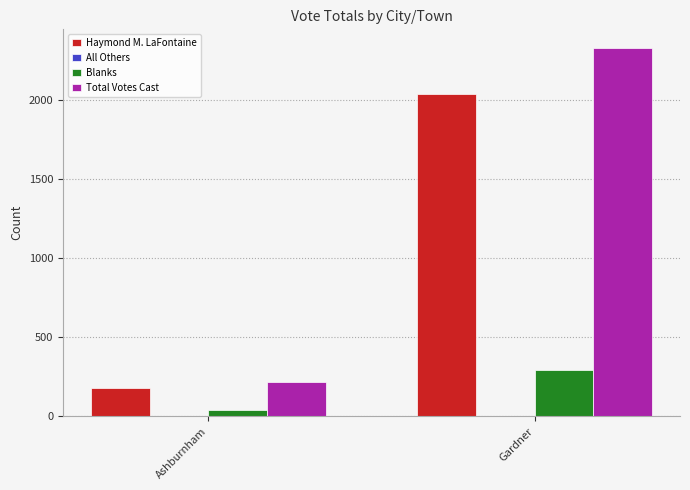

At which label is Total Votes Cast closest to 1273?

Ashburnham